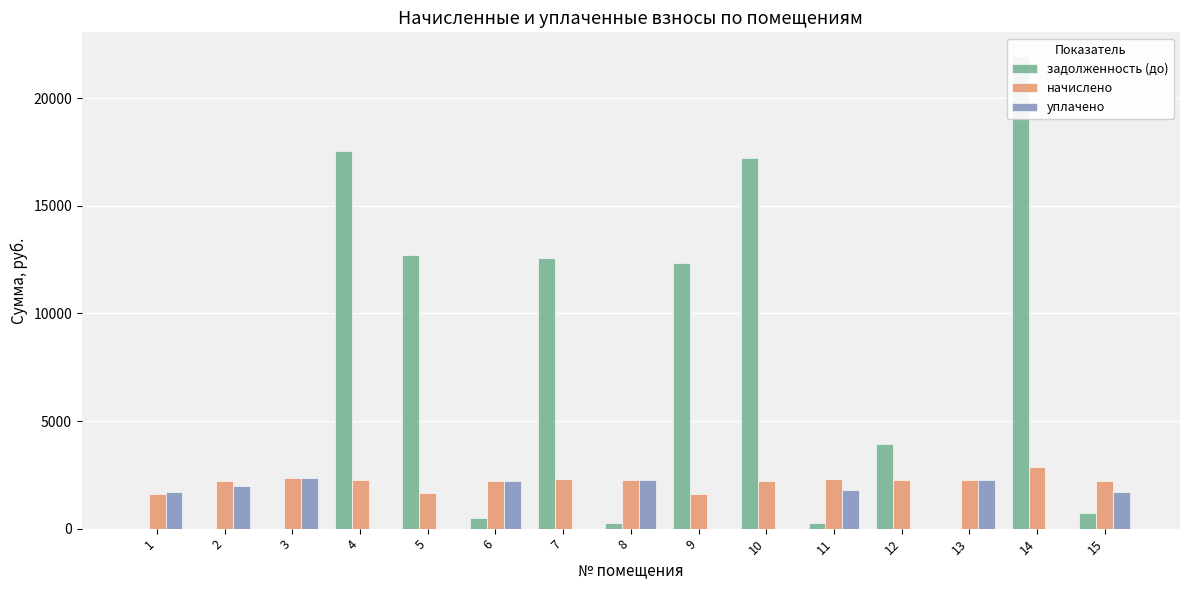

At which label is задолженность (до) closest to 10979?

9